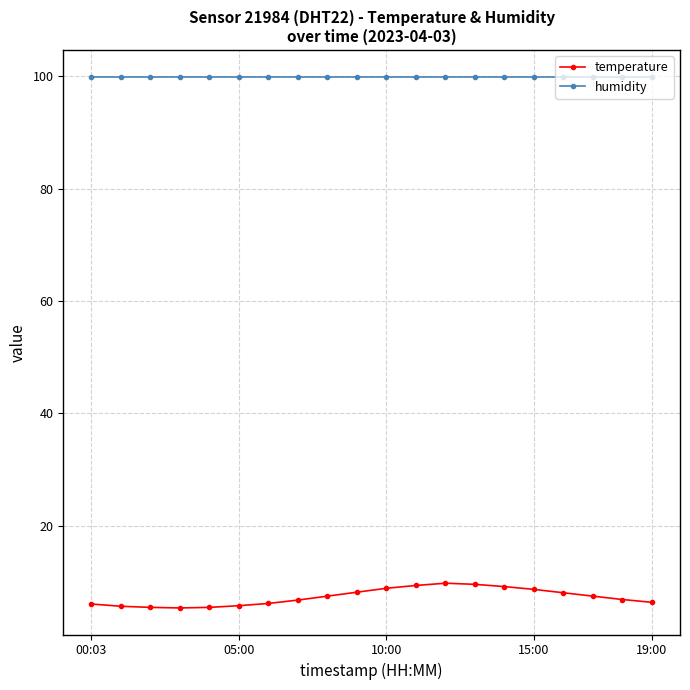

True or false: humidity and temperature cross at least once.

False